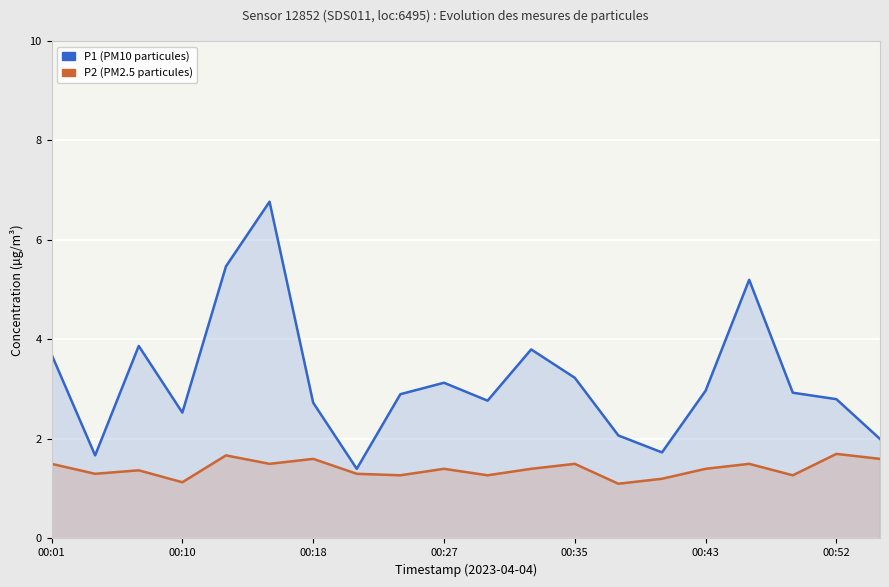

True or false: P2 (PM2.5) and P1 (PM10) cross at least once.

False